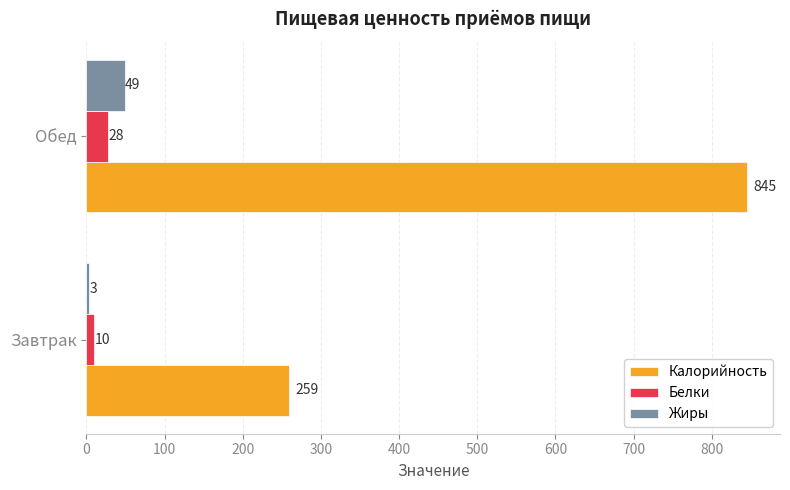

What is the spread (max minus min) of values at Завтрак?

256